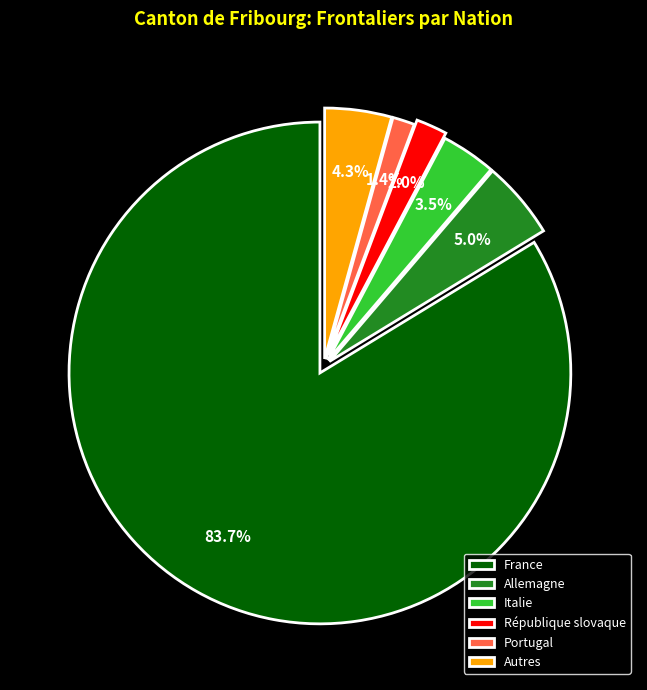

How much of the chart is everything except Autres?

95.7%